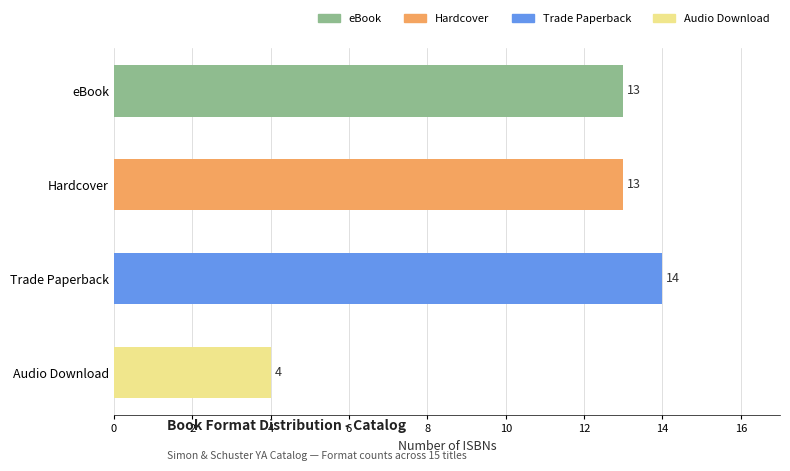

What is the label of the 2nd bar from the top?

Hardcover